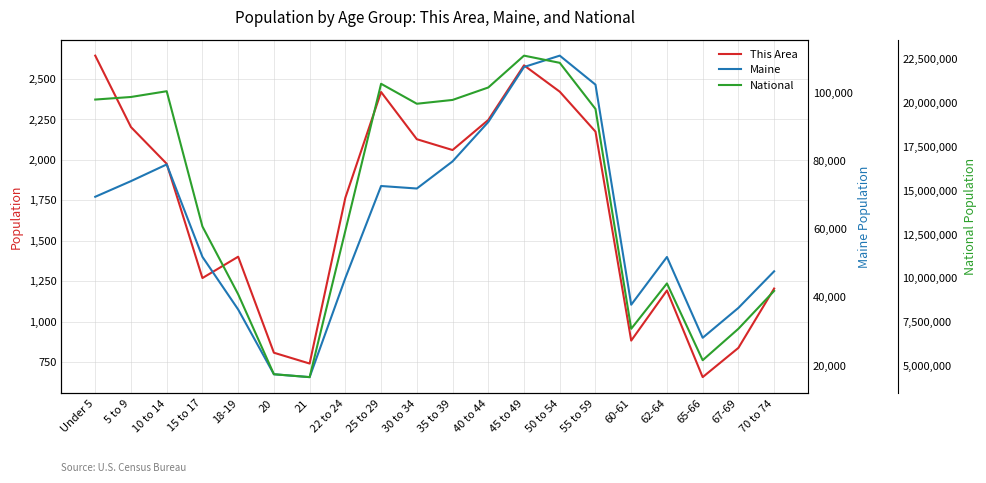

What is the total value across all series at 67-69?

7153096